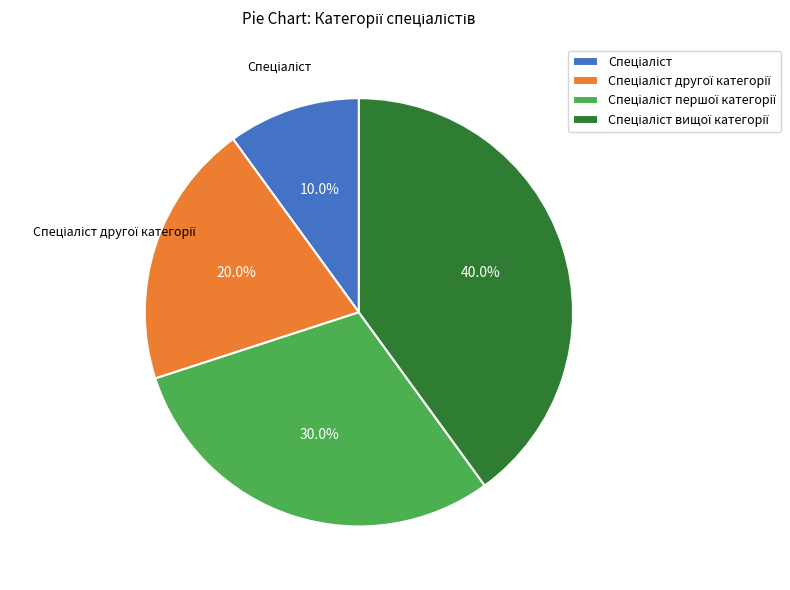

Does any single category account for the majority?

No